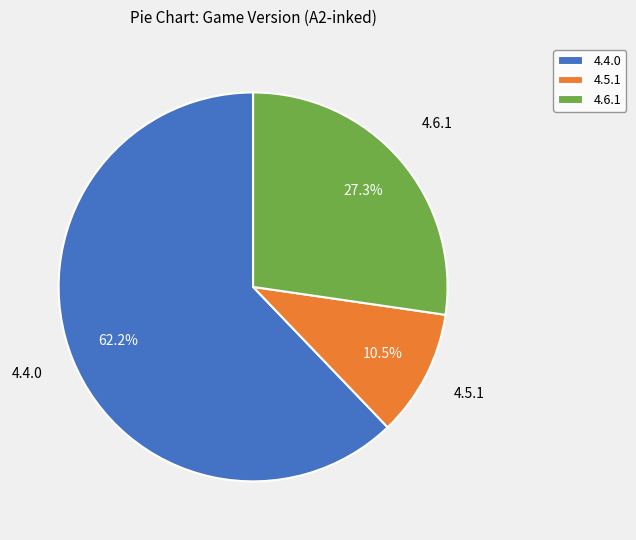

Which category has the smallest portion of the pie?

4.5.1